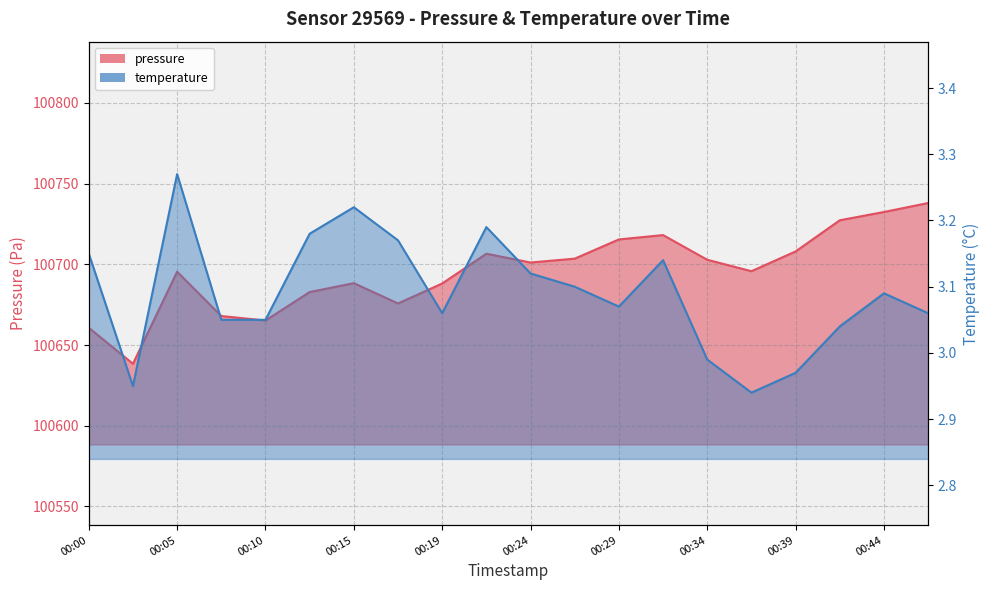

What is the greatest value displayed?

100738.0